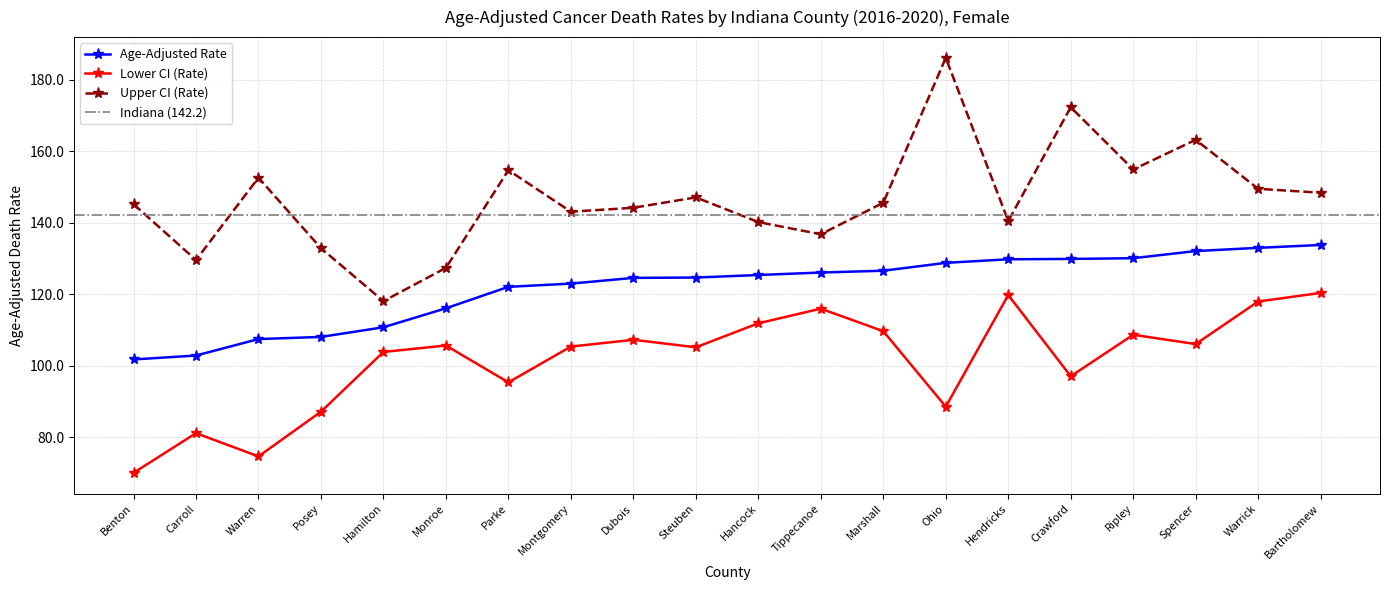

Where is Upper CI (Rate) nearest to the value 152?

Warren